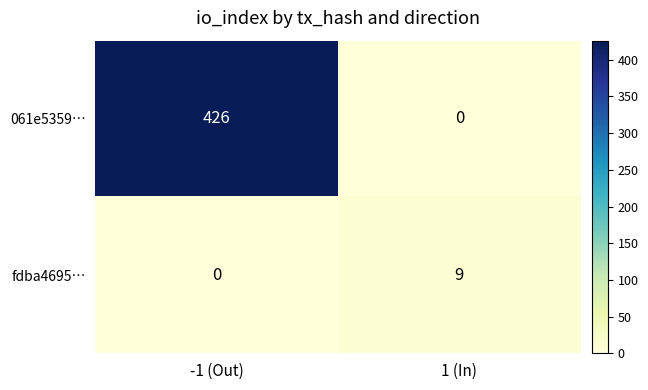

At which category does the chart reach its peak across all series?

-1 (Out)